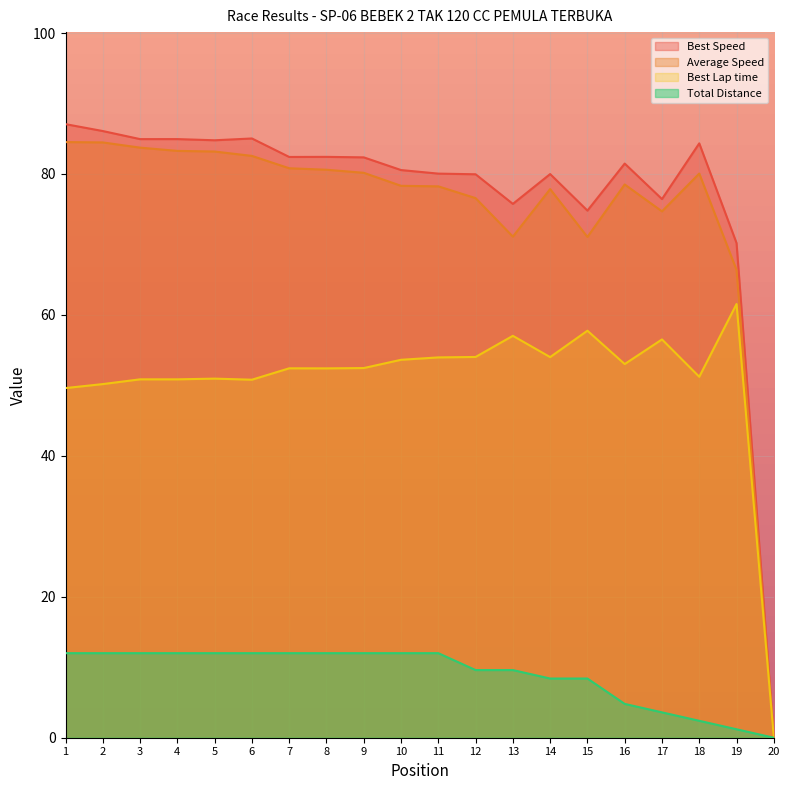

Does the chart display data point markers on the line(s)?

No